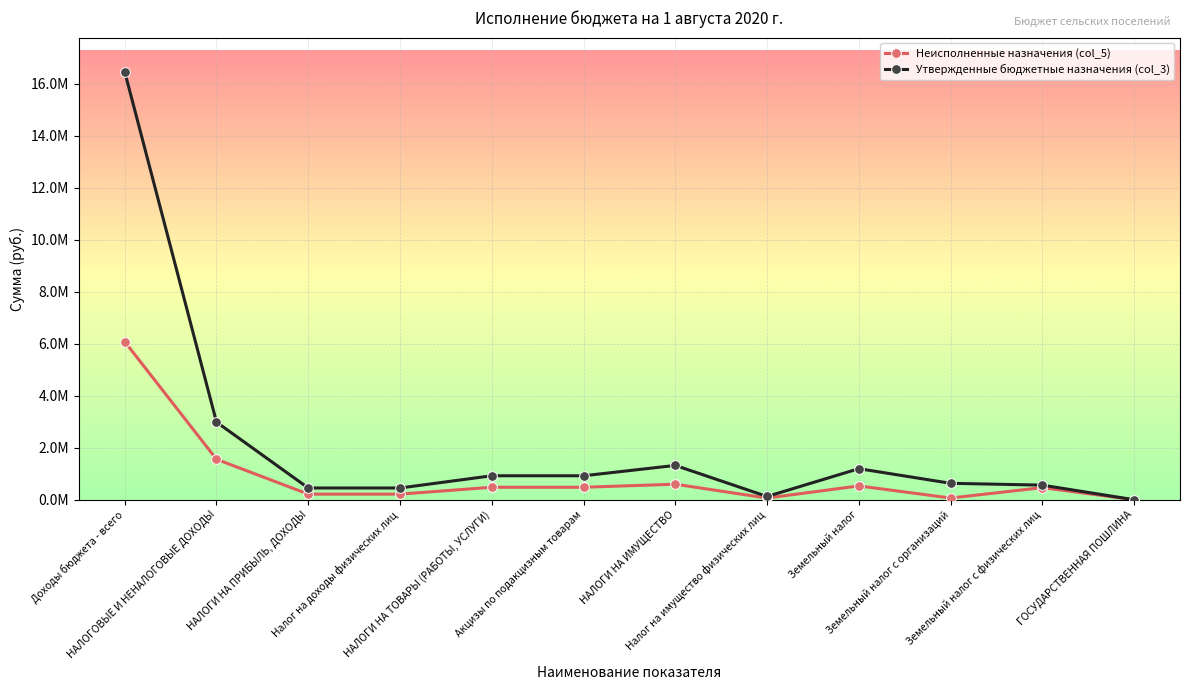

What are all the series names shown in the legend?

Неисполненные назначения (col_5), Утвержденные бюджетные назначения (col_3)